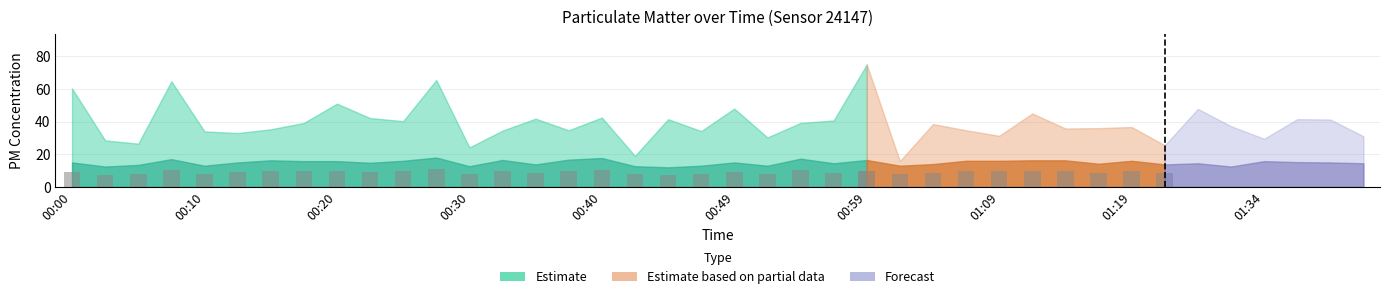

What is the label of the 1st bar from the right?

01:41